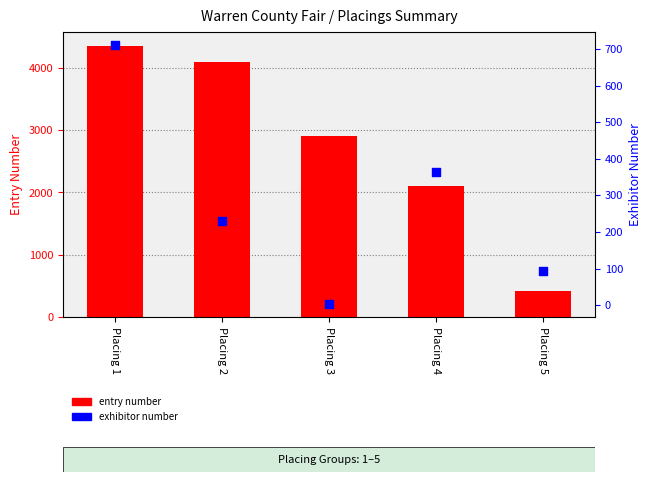

At which category is the sum across all series the highest?

Placing 1